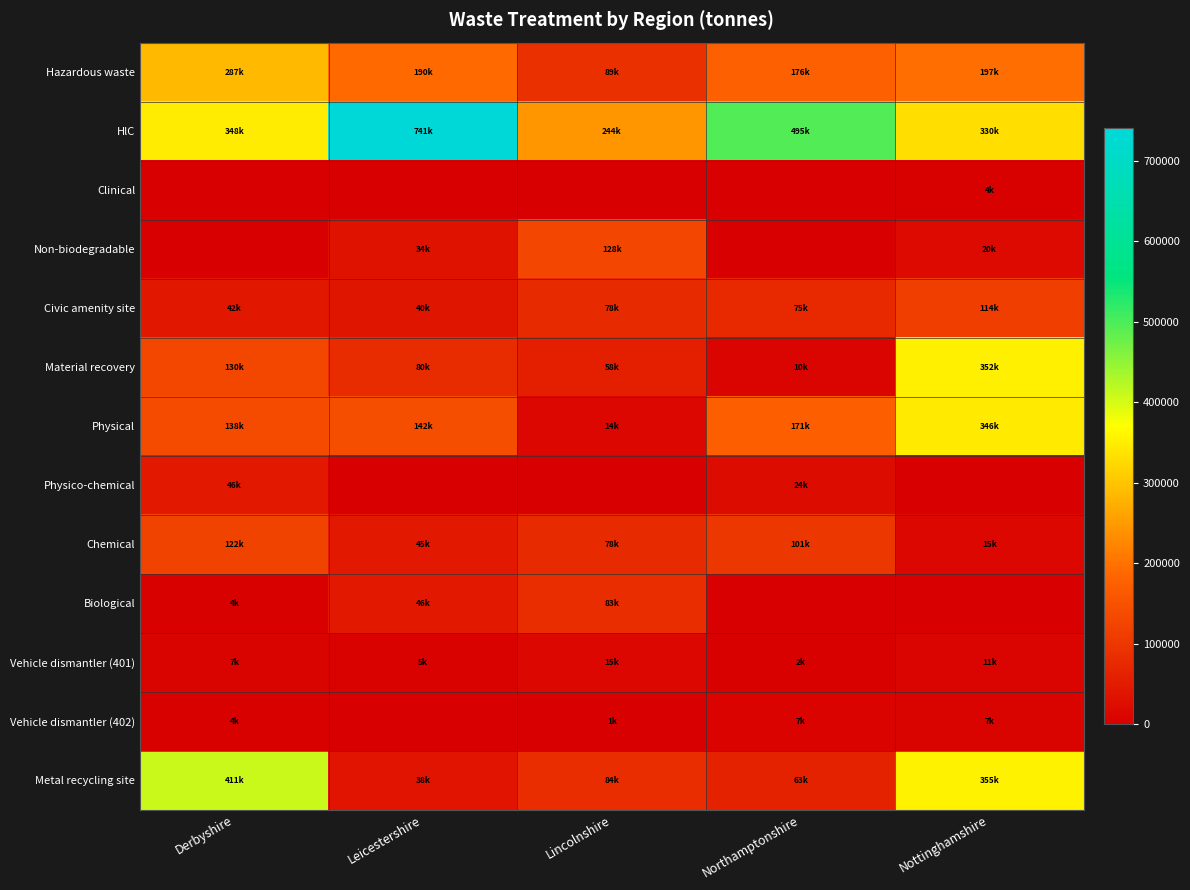

Which series has the largest total across all categories?

HlC